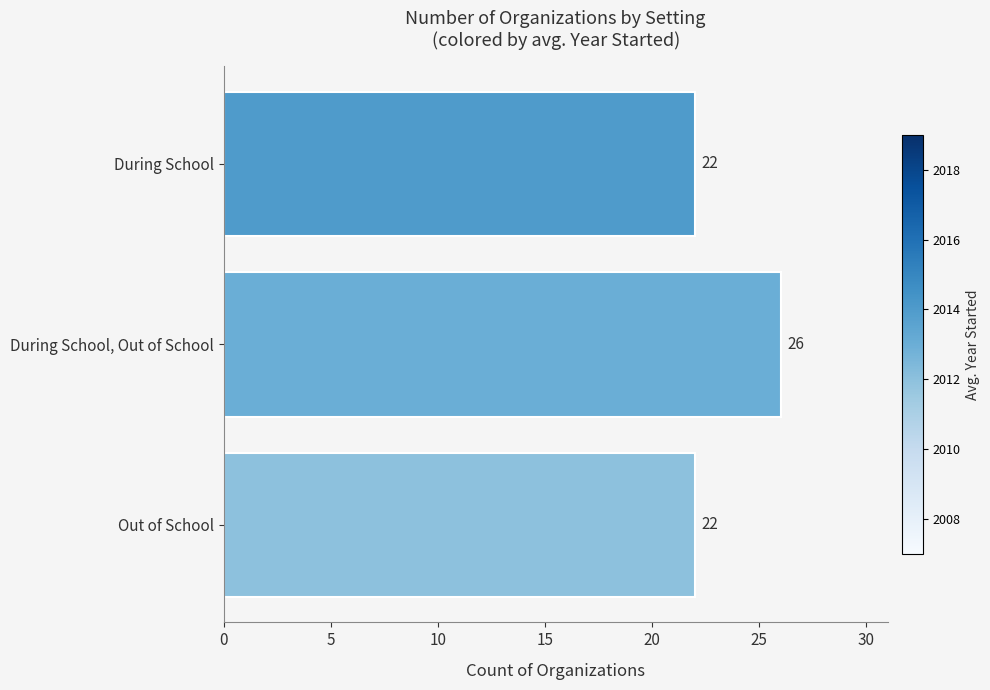

Count the values in the range 22 to 26.

3